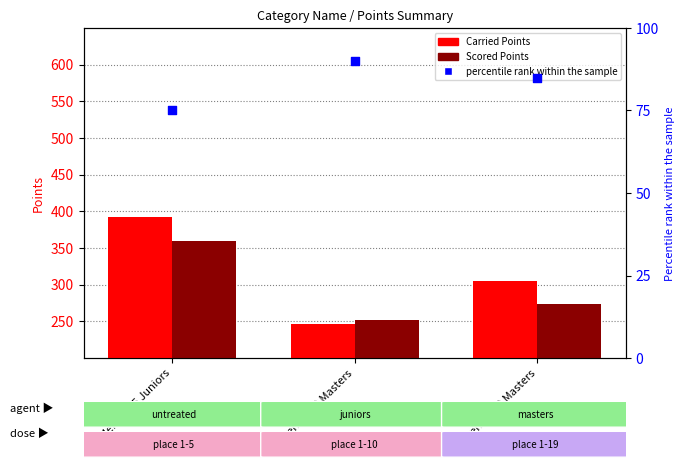

Which series has the widest spread of Y values?

Carried Points